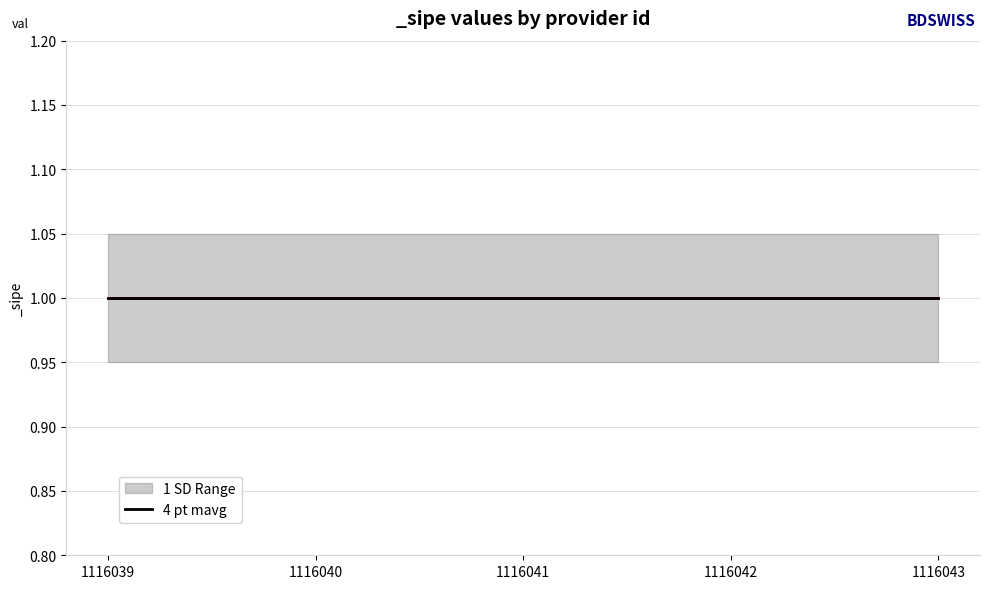

At which category is the sum across all series the highest?

1116039